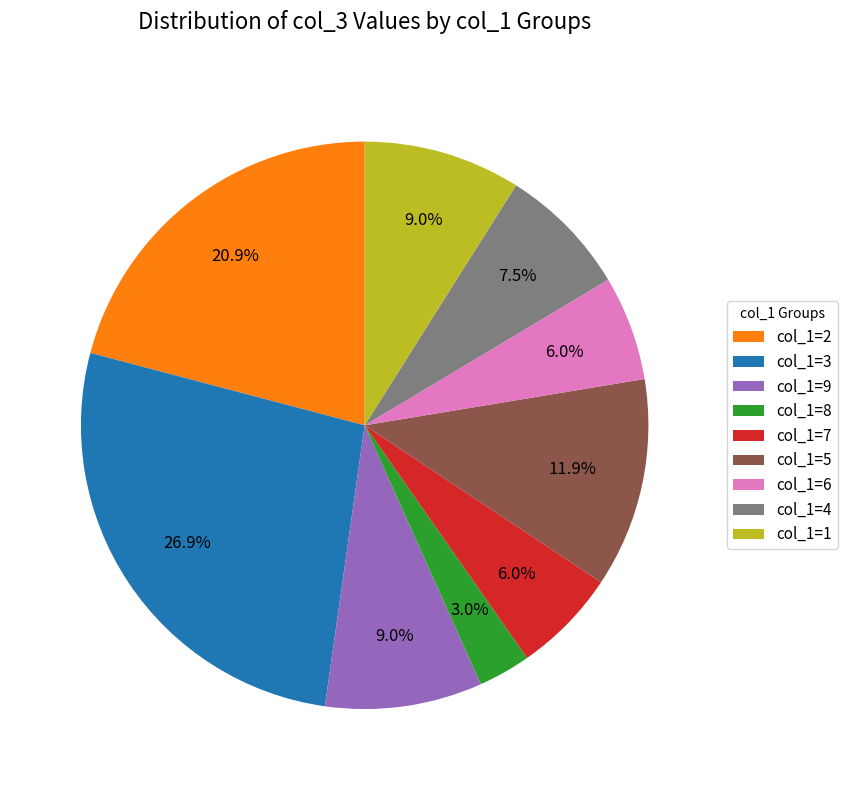

Which category has the biggest portion of the pie?

col_1=3